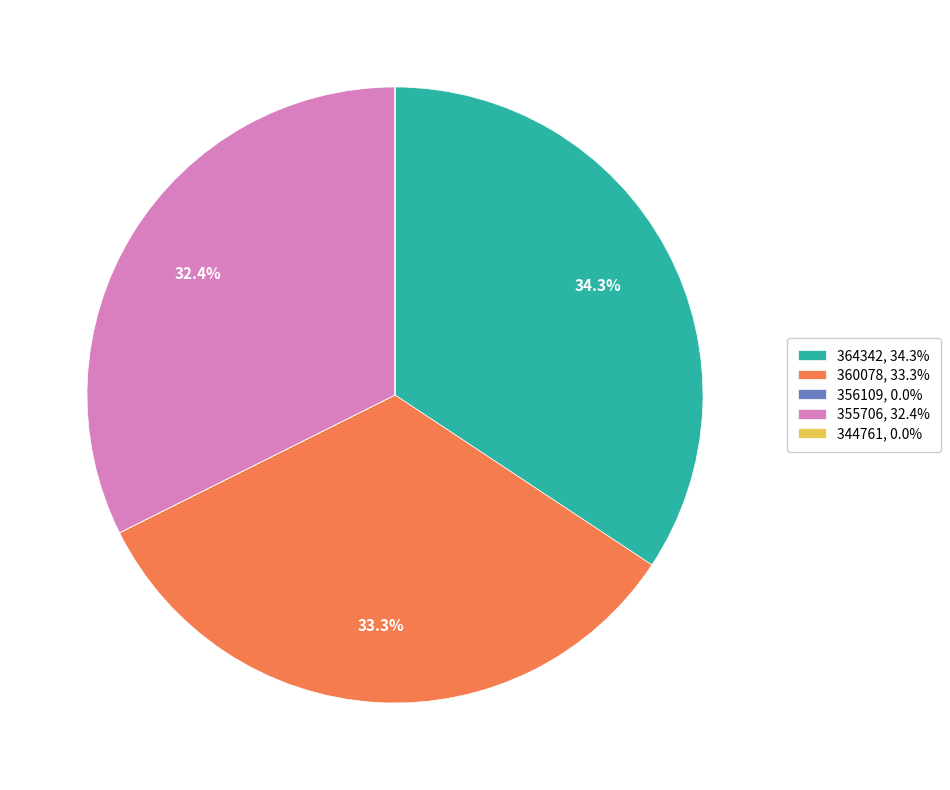

Is there any slice that represents more than half of the pie?

No